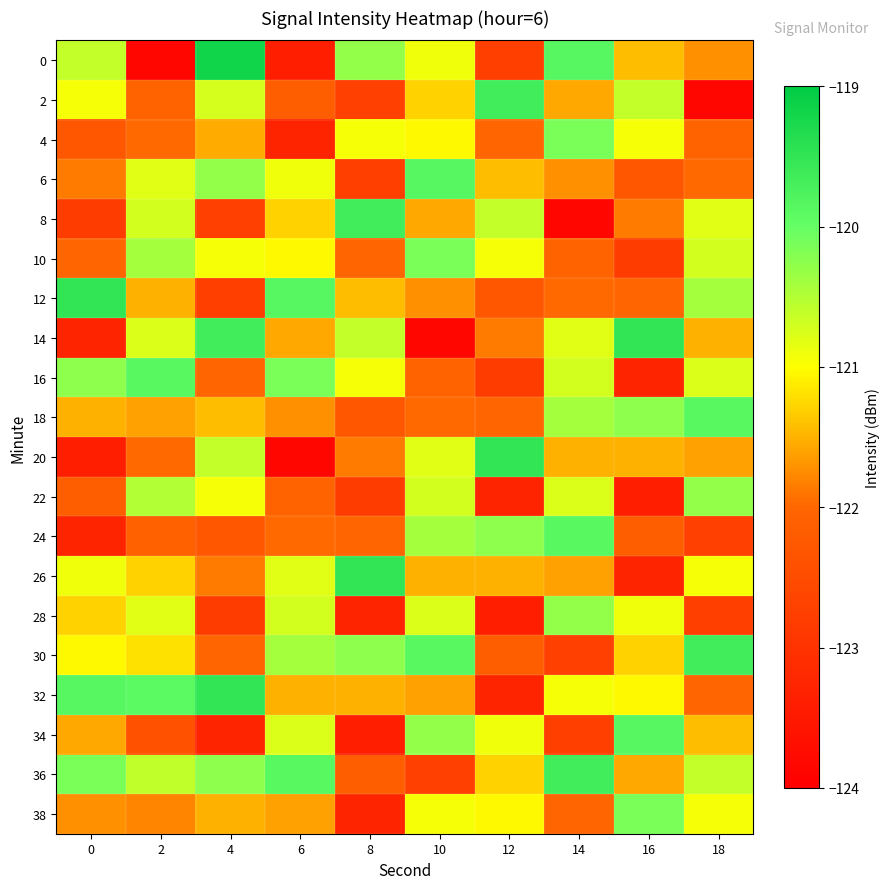

Which has a higher value, 6 or 14?

14